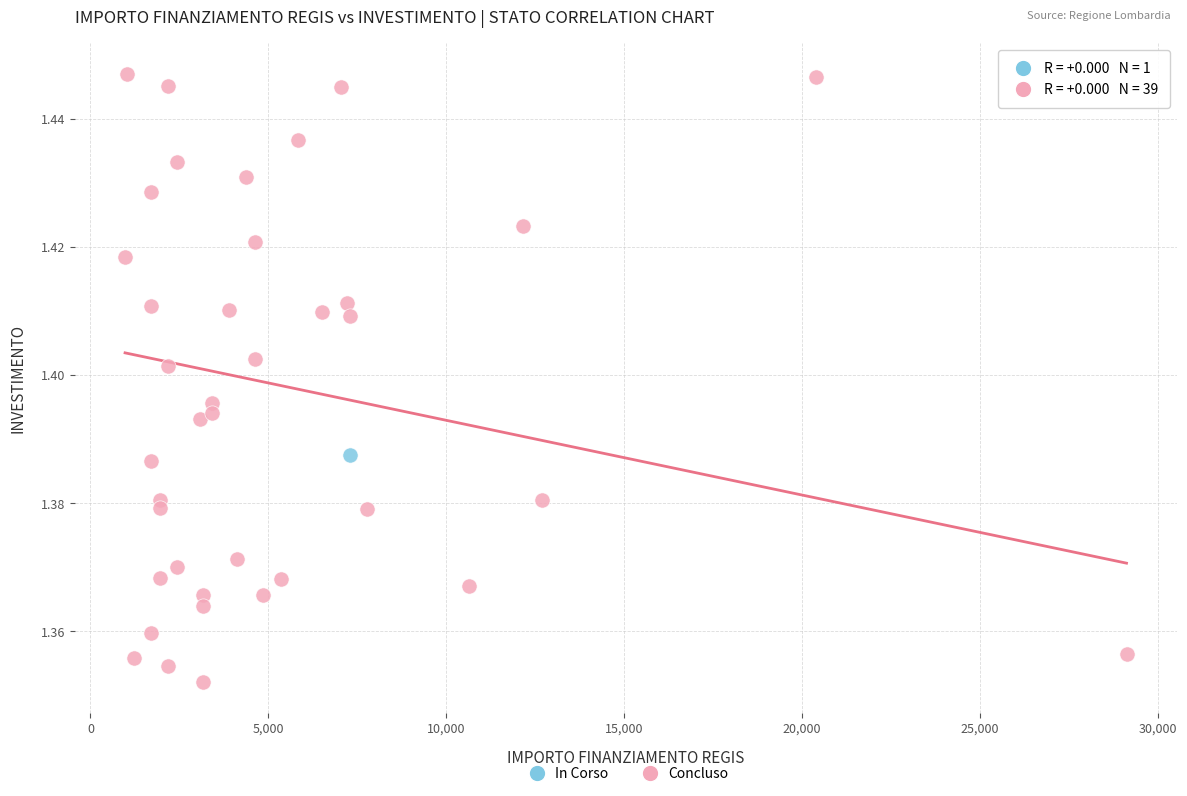

What are all the series names shown in the legend?

In Corso, Concluso